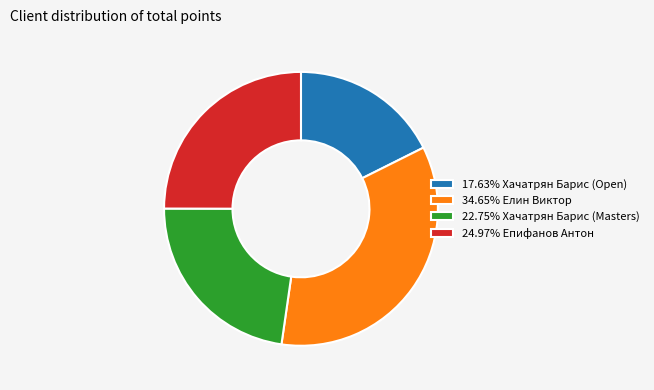

Approximately how many times larger is the value at 24.97% Епифанов Антон compared to 17.63% Хачатрян Барис (Open)?

1.4